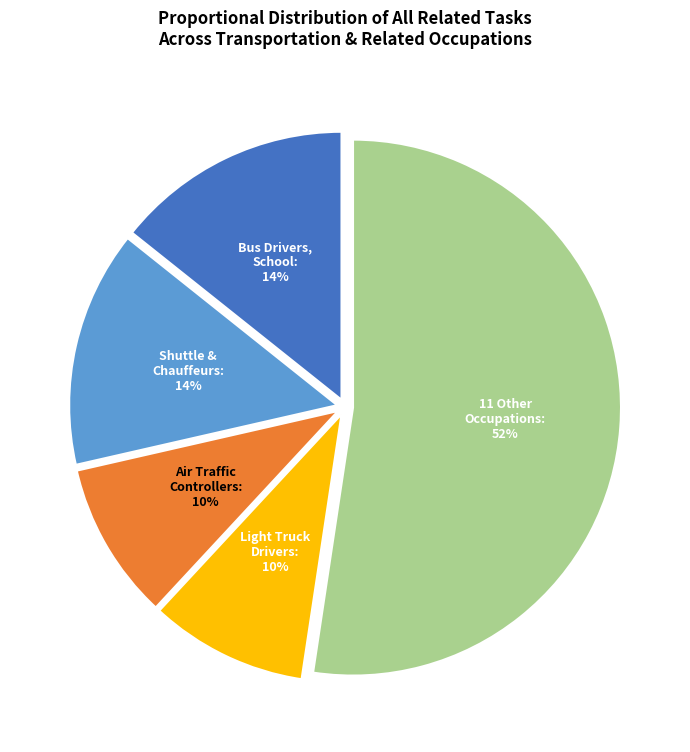

To the nearest percent, what is the average slice percentage?

20%